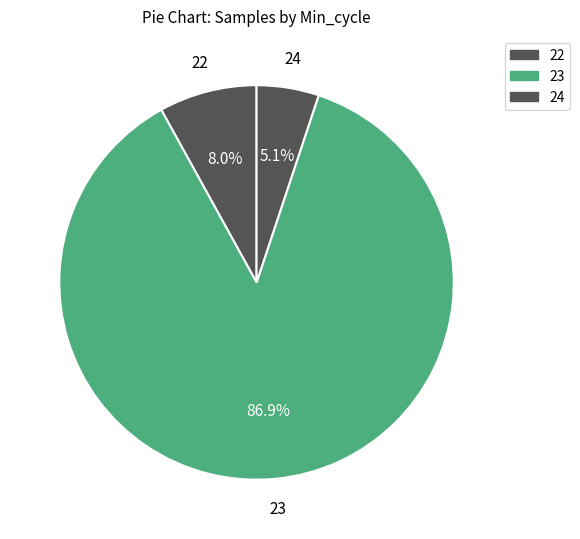

How many slices are in this pie chart?

3